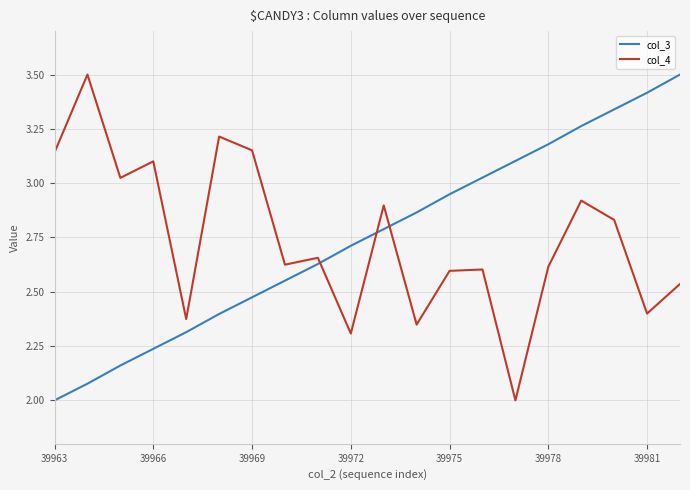

How many intersections are there between col_3 and col_4?

3